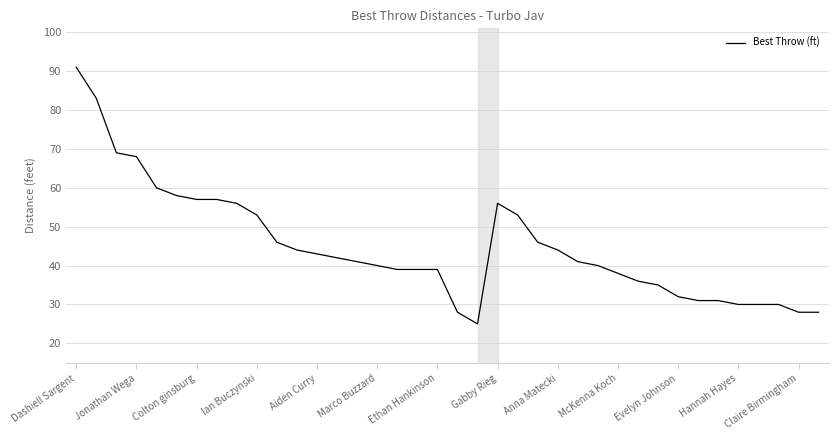

What is the minimum value shown in the chart?

25